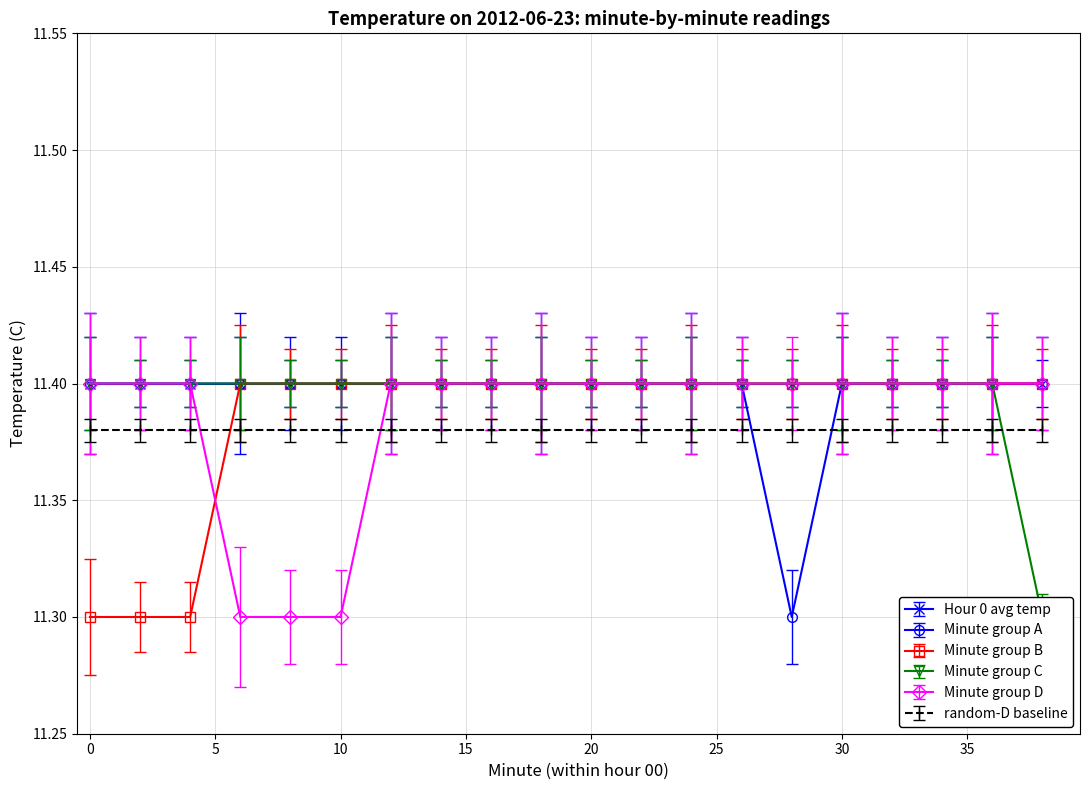

Is the value of Minute group B at 0 greater than the value of Minute group A at 10?

No